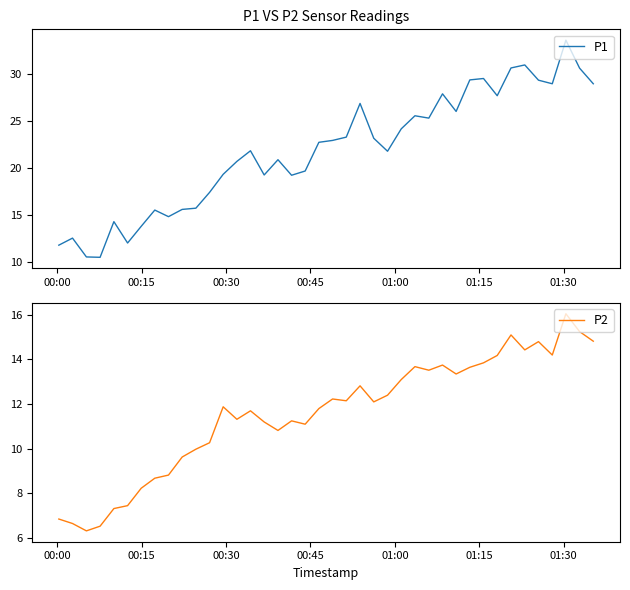

What is the lowest value of the P1 series?

10.5